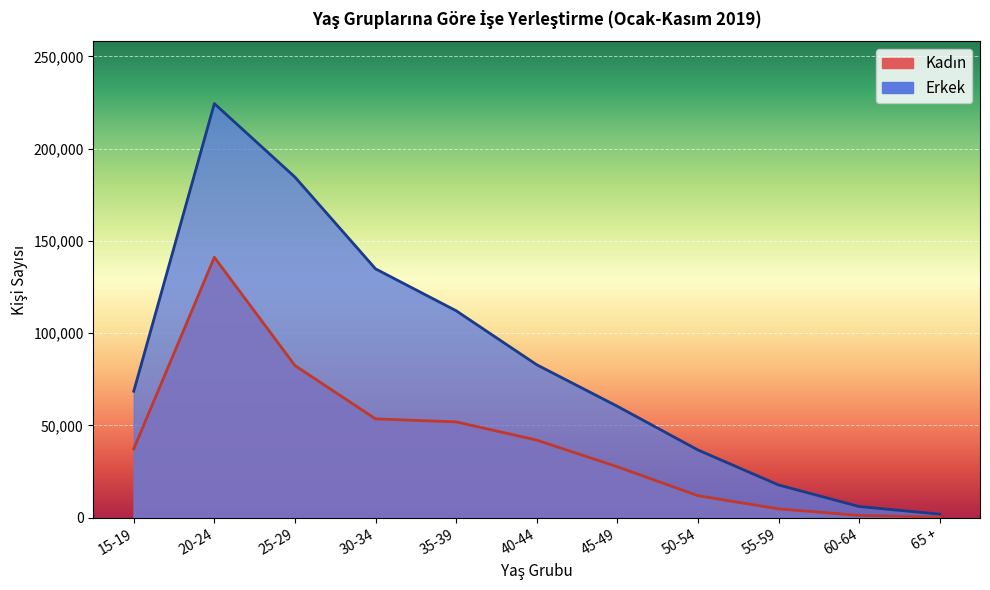

What is the difference between the second highest and minimum values in the Erkek series?

182676